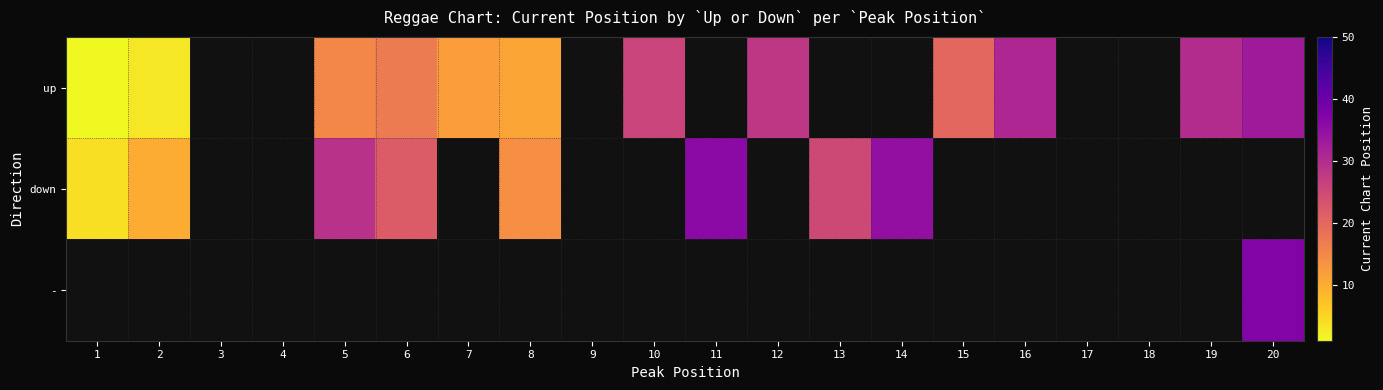

What is the approximate value of up at 2?

3.0